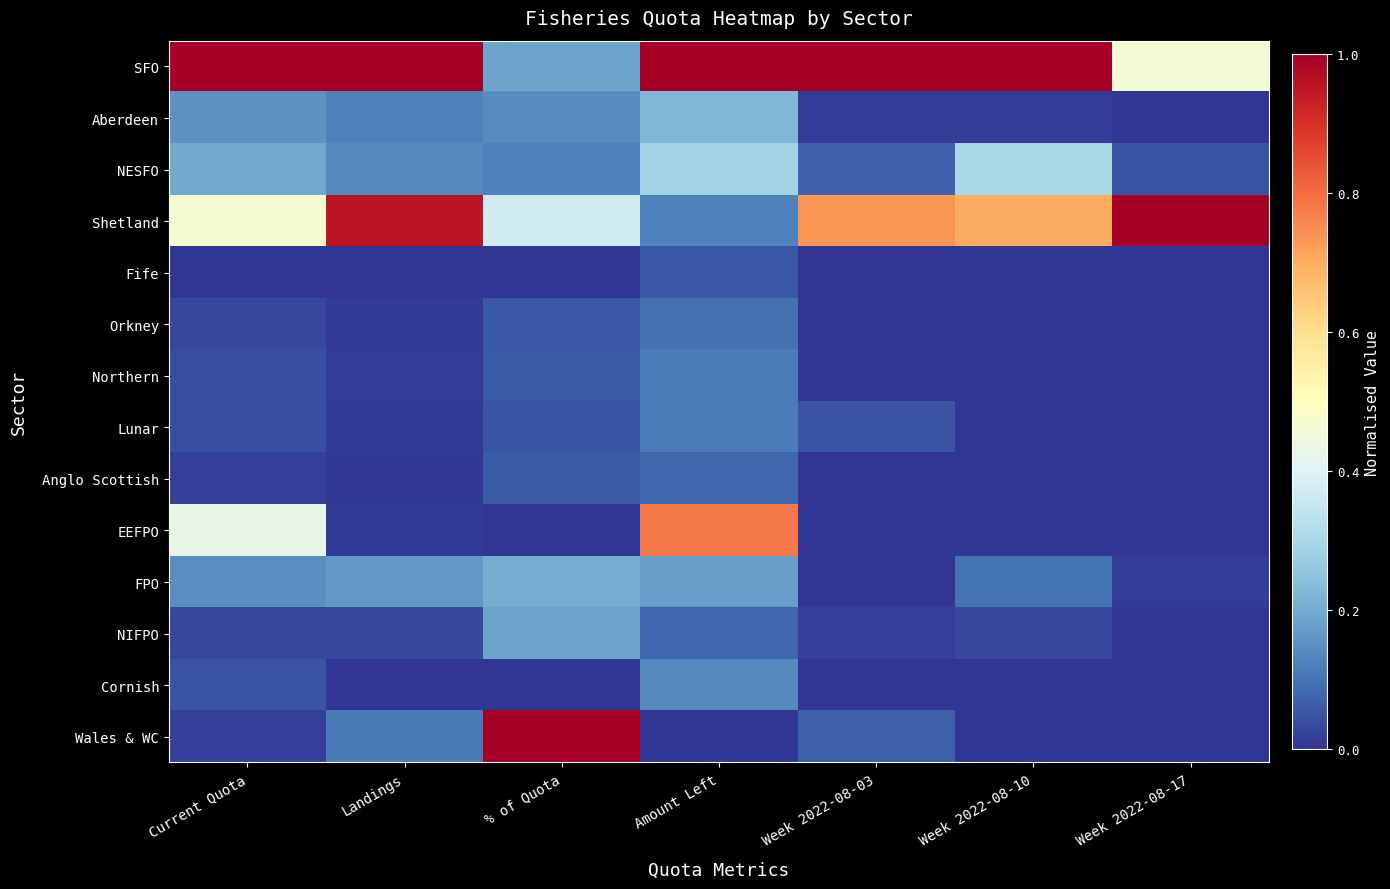

What is the difference between the highest and lowest values at % of Quota?

1.0